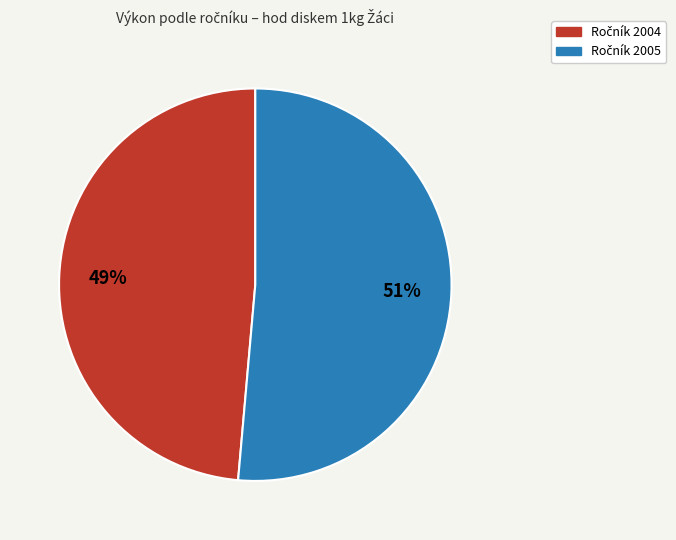

To the nearest percent, what is the average slice percentage?

50%